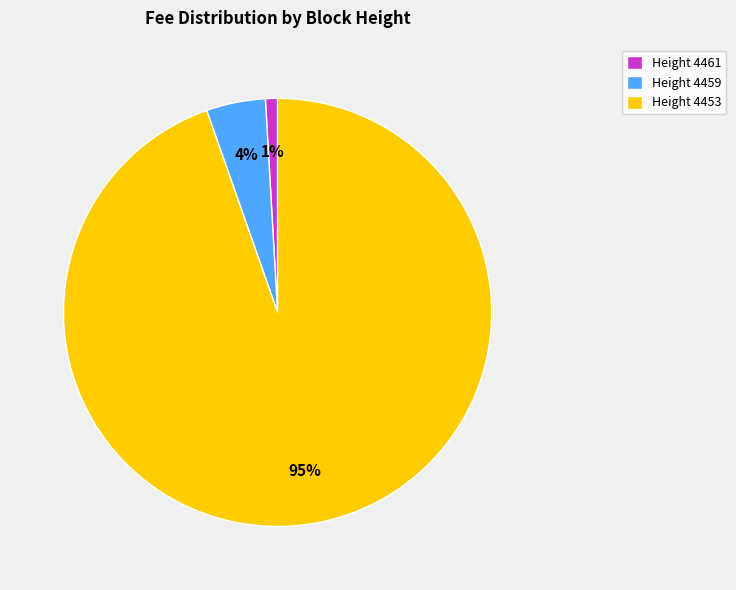

Is the sum of Height 4459 and Height 4461 greater than half?

No